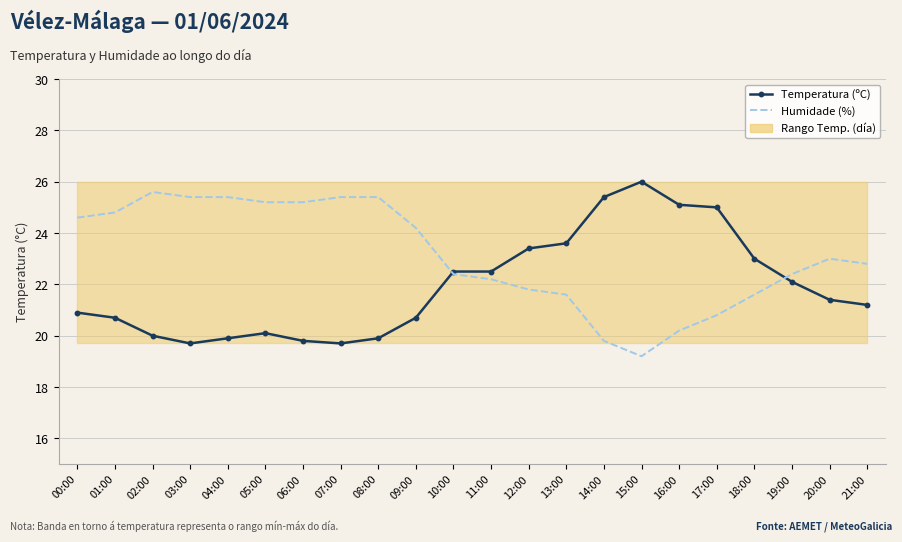

In Humidade (%), how many points are lower than both neighbors (excluding endpoints)?

1